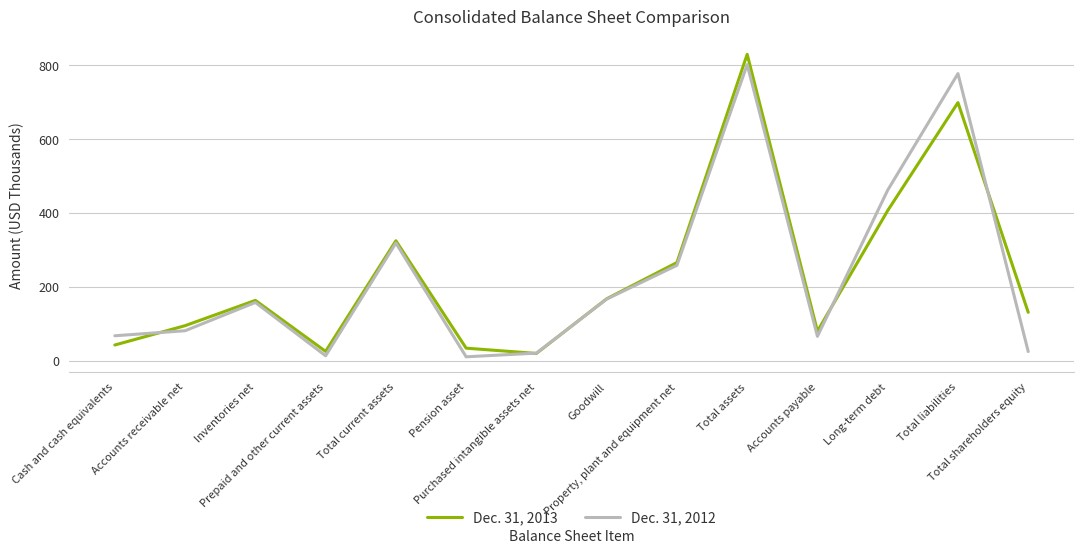

What position from the right is Total shareholders equity?

1